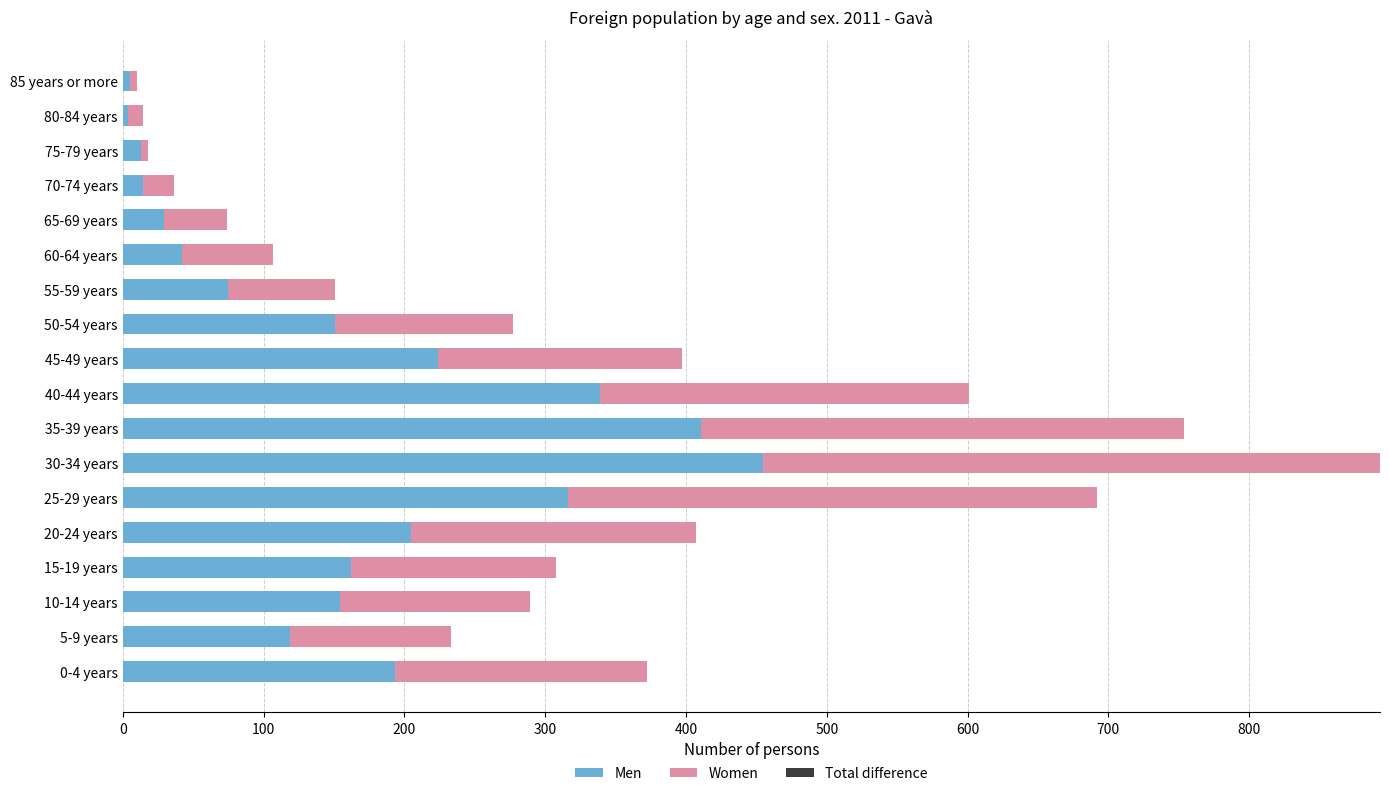

Which category has the highest value in the Men series?

30-34 years